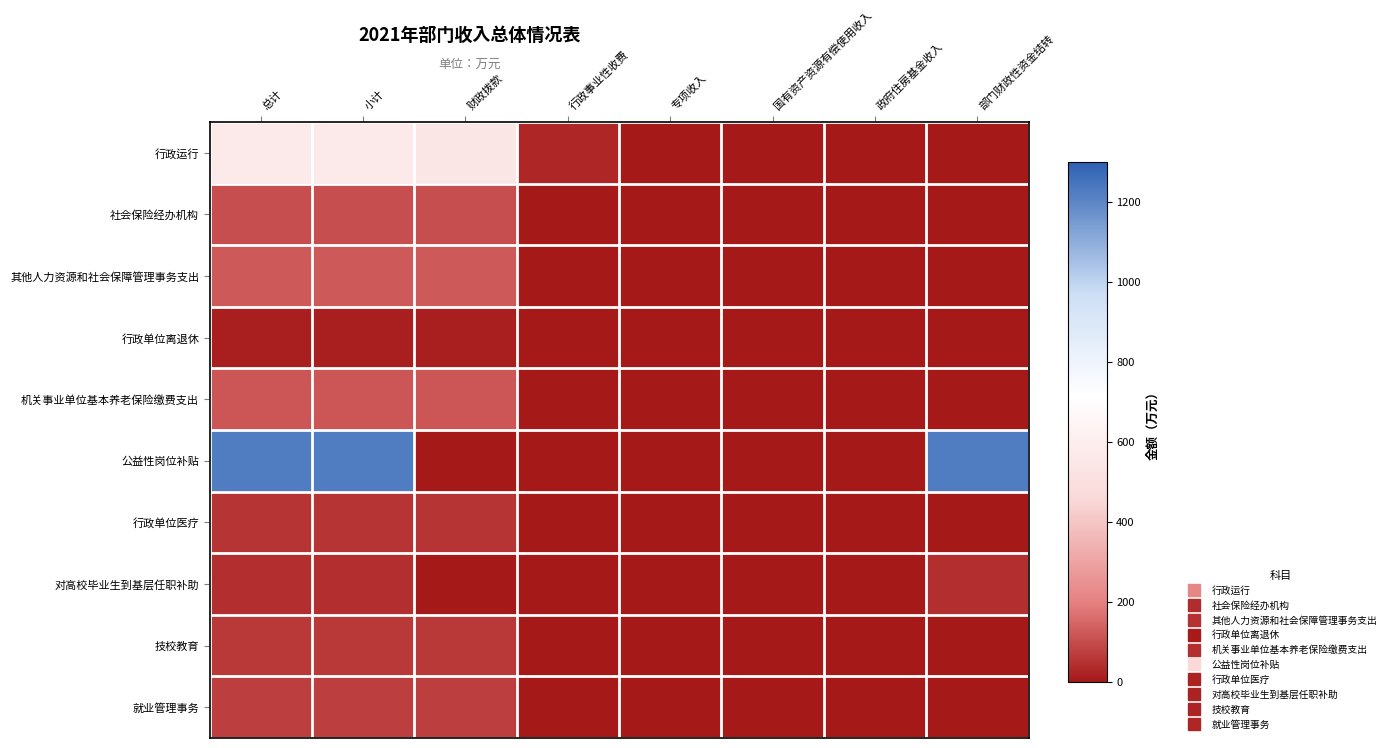

Which has a higher value, 部门财政性资金结转 or 行政事业性收费?

行政事业性收费